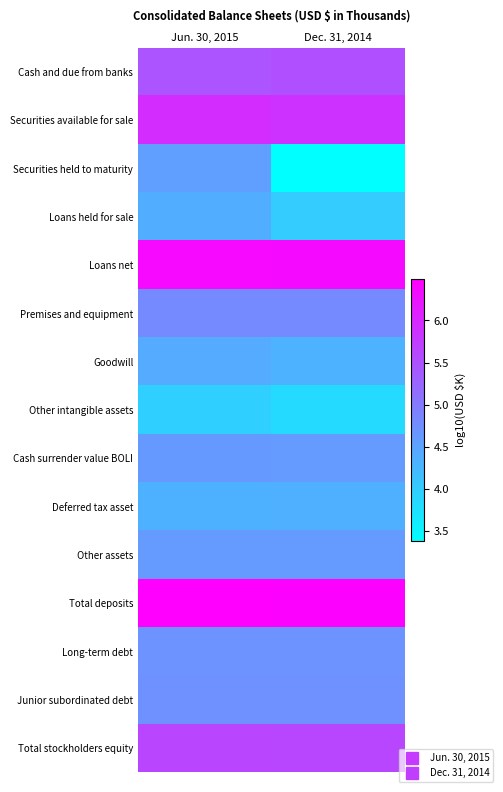

Which has a higher value, Dec. 31, 2014 or Jun. 30, 2015?

Dec. 31, 2014